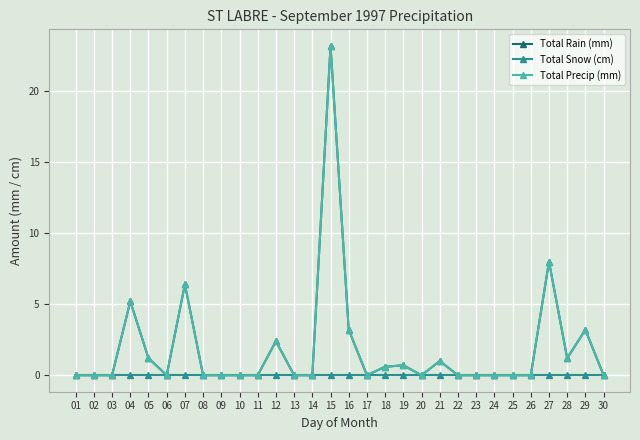

Which category has the lowest value in the Total Rain (mm) series?

01